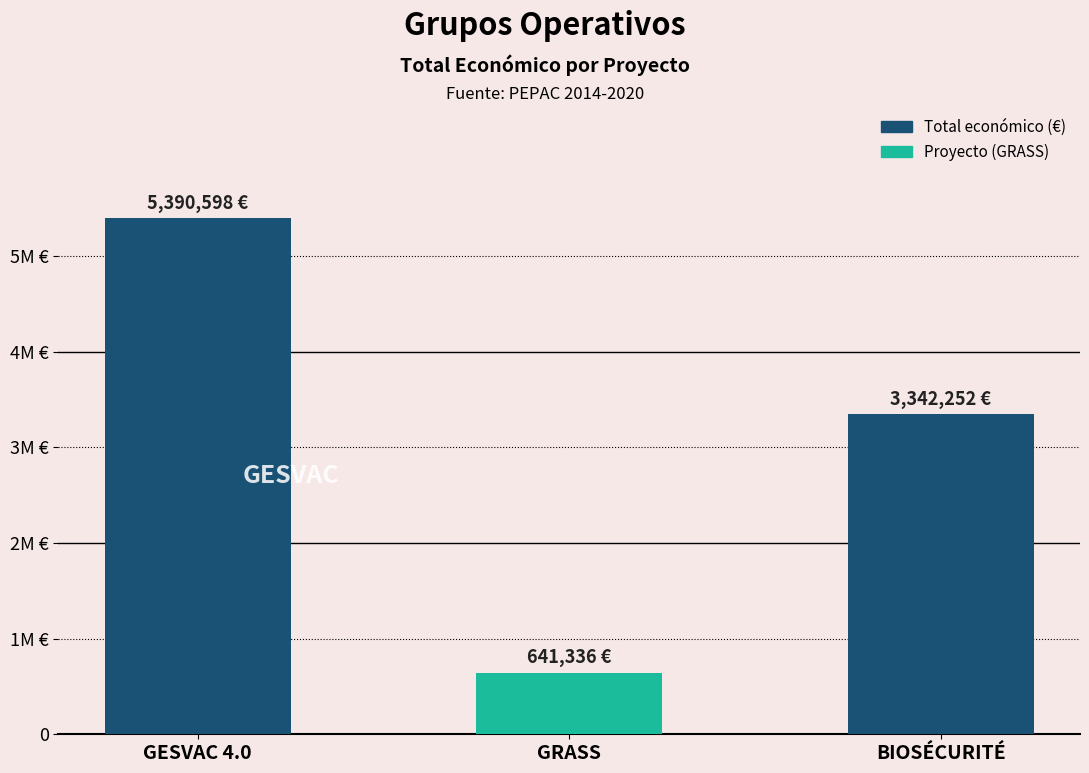

Between GRASS and BIOSÉCURITÉ, which is larger?

BIOSÉCURITÉ